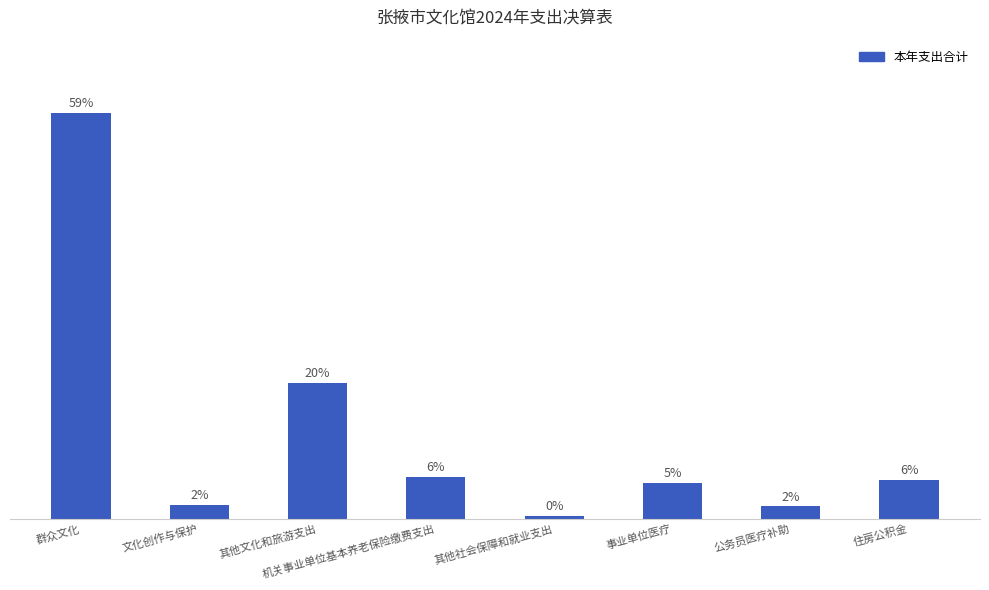

Does the chart contain any negative values?

No